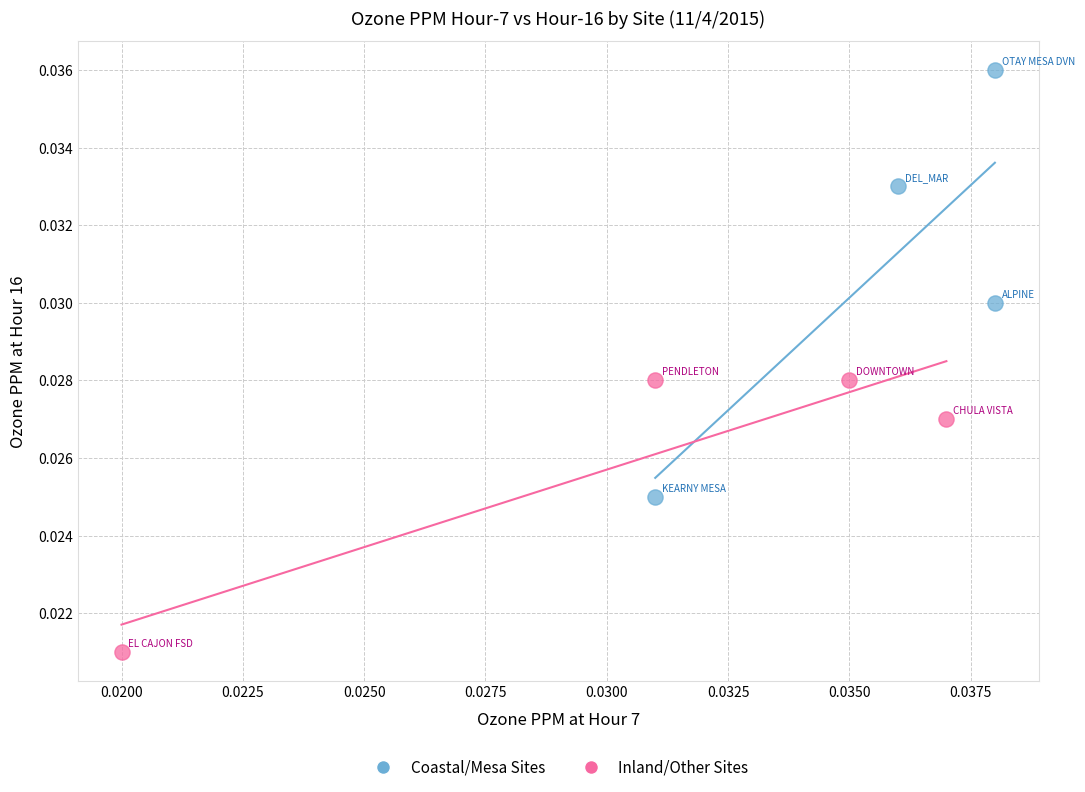

Which series contains the highest Y value?

Coastal/Mesa Sites